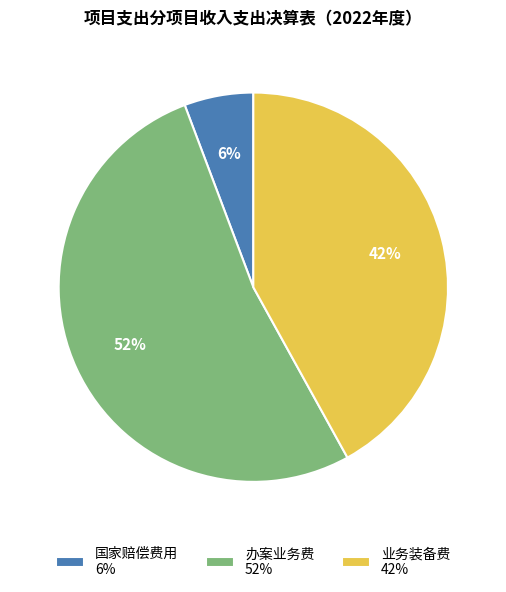

What is the majority slice?

办案业务费